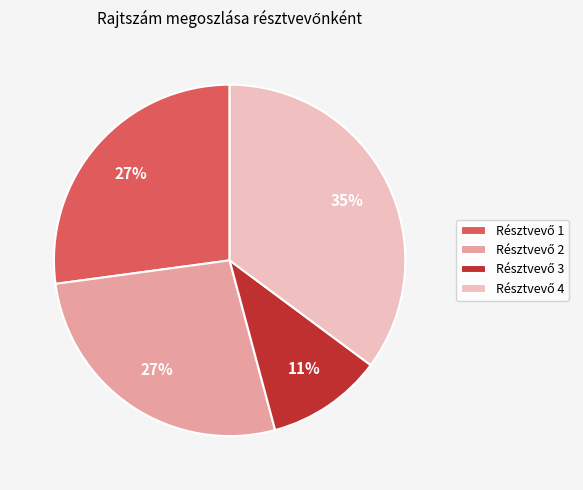

Is there a majority slice in this chart?

No